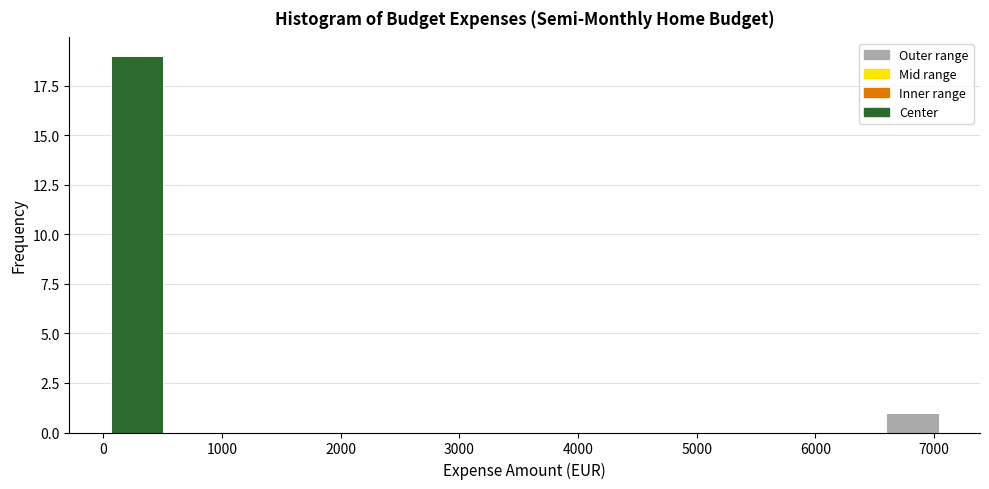

How tall is the bar that spans 6600 to 7100 on the x-axis? Neither the bar edges nor the heights are printed on the chart, so give them approximately, as read against the axes.

1